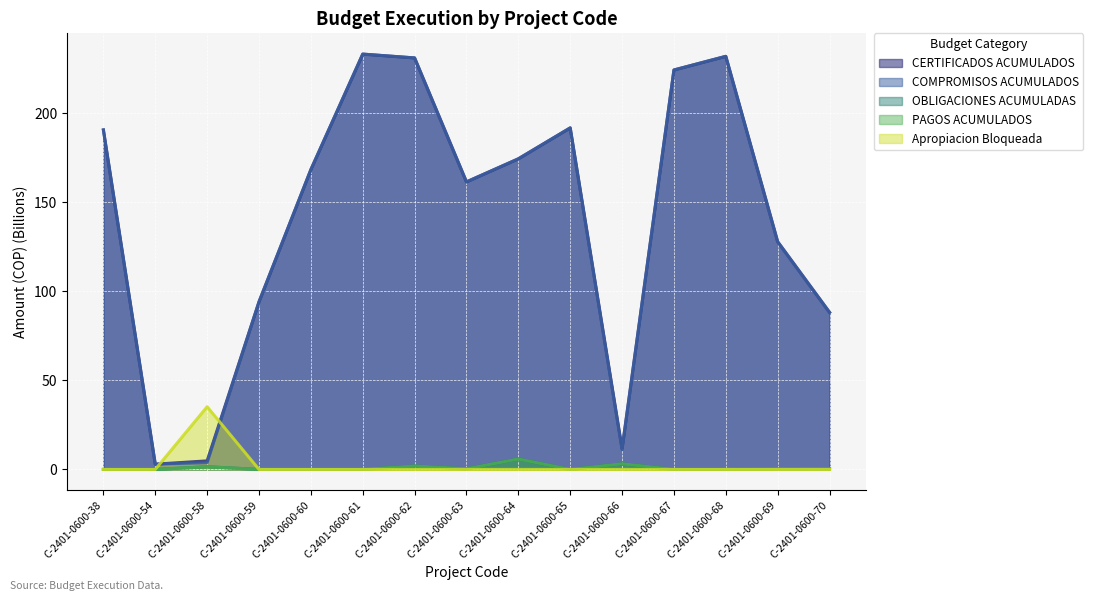

Reading left to right, list all the values displayed in this chart.

CERTIFICADOS ACUMULADOS: 190.6	2.9	4.8	94.1	168.4	233.2	231.1	161.5	174.4	191.8	11.7	224.3	232.0	127.9	88.2
COMPROMISOS ACUMULADOS: 190.6	2.9	3.8	94.1	168.4	233.2	231.1	161.5	174.4	191.8	11.1	224.3	232.0	127.9	88.2
OBLIGACIONES ACUMULADAS: 0.0	0.0	1.5	0.0	0.0	0.0	1.9	0.3	5.8	0.0	3.2	0.0	0.0	0.3	0.3
PAGOS ACUMULADOS: 0.0	0.0	1.5	0.0	0.0	0.0	1.9	0.3	5.8	0.0	3.1	0.0	0.0	0.3	0.3
Apropiacion Bloqueada: 0.0	0.0	35.2	0.0	0.0	0.0	0.0	0.0	0.0	0.0	0.0	0.0	0.0	0.0	0.0